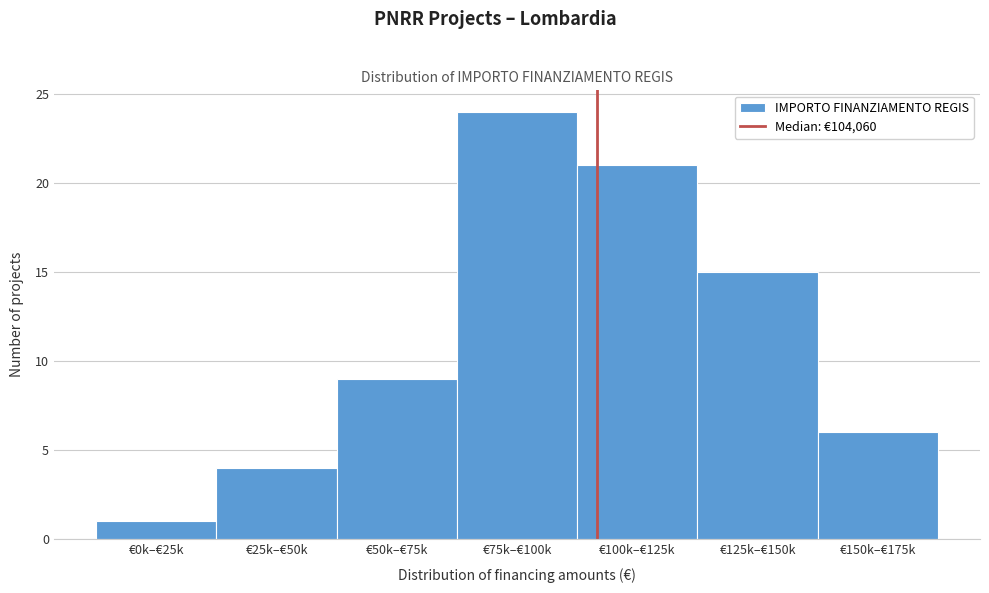

Reading left to right, extract all data points from this chart.

€0k–€25k=1	€25k–€50k=4	€50k–€75k=9	€75k–€100k=24	€100k–€125k=21	€125k–€150k=15	€150k–€175k=6